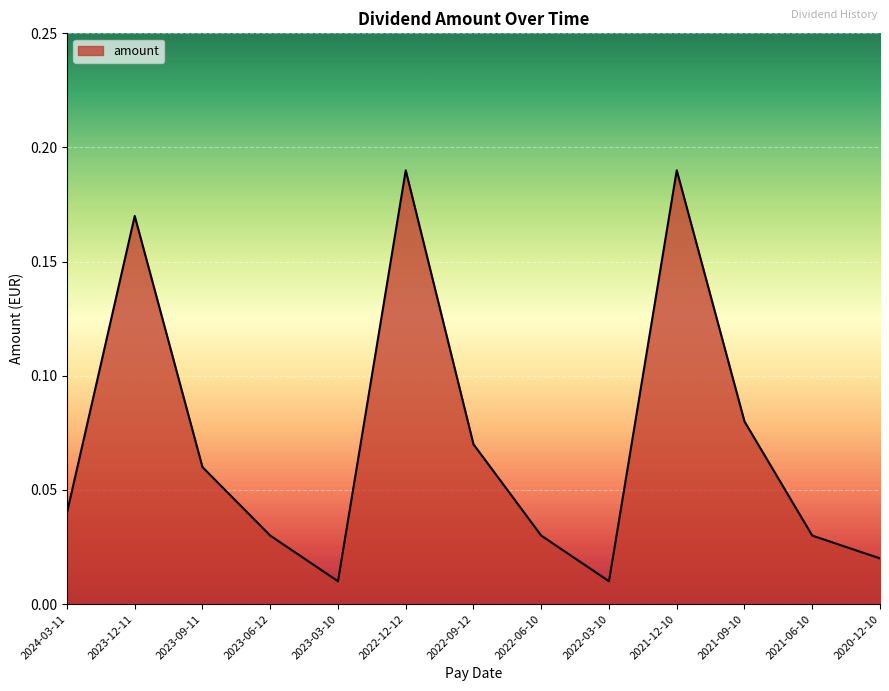

What position from the right is 2023-09-11?

11